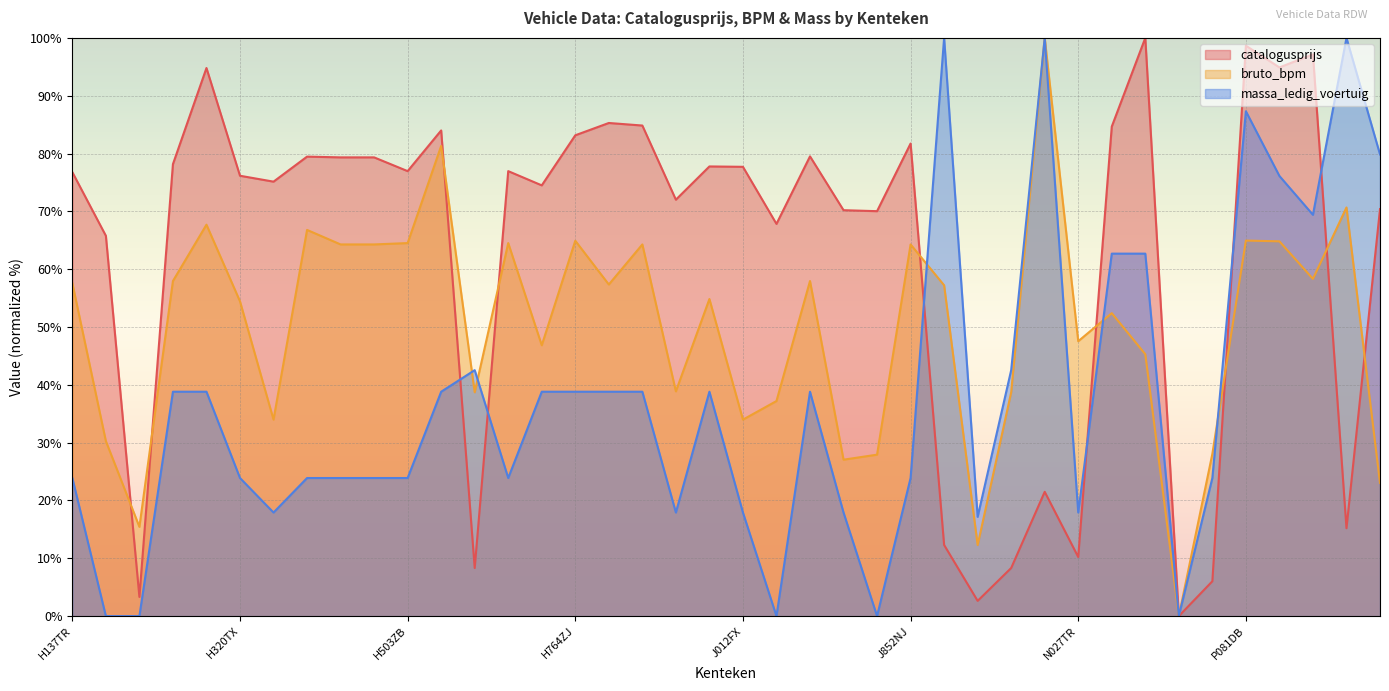

Between P632TB and P035KB, which is larger?

P632TB